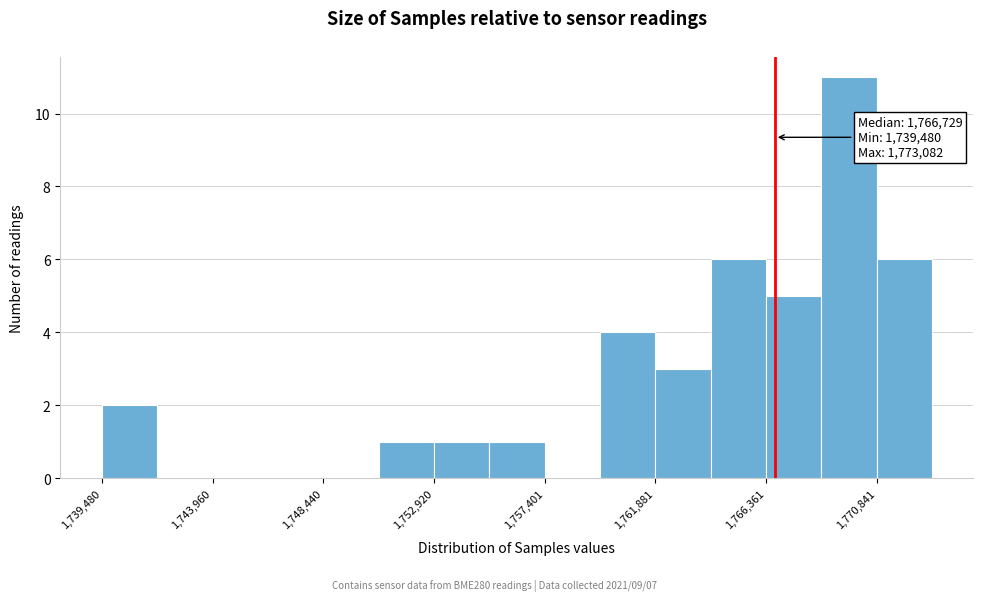

Which range on the x-axis has the tallest bar?

1768500 to 1771000